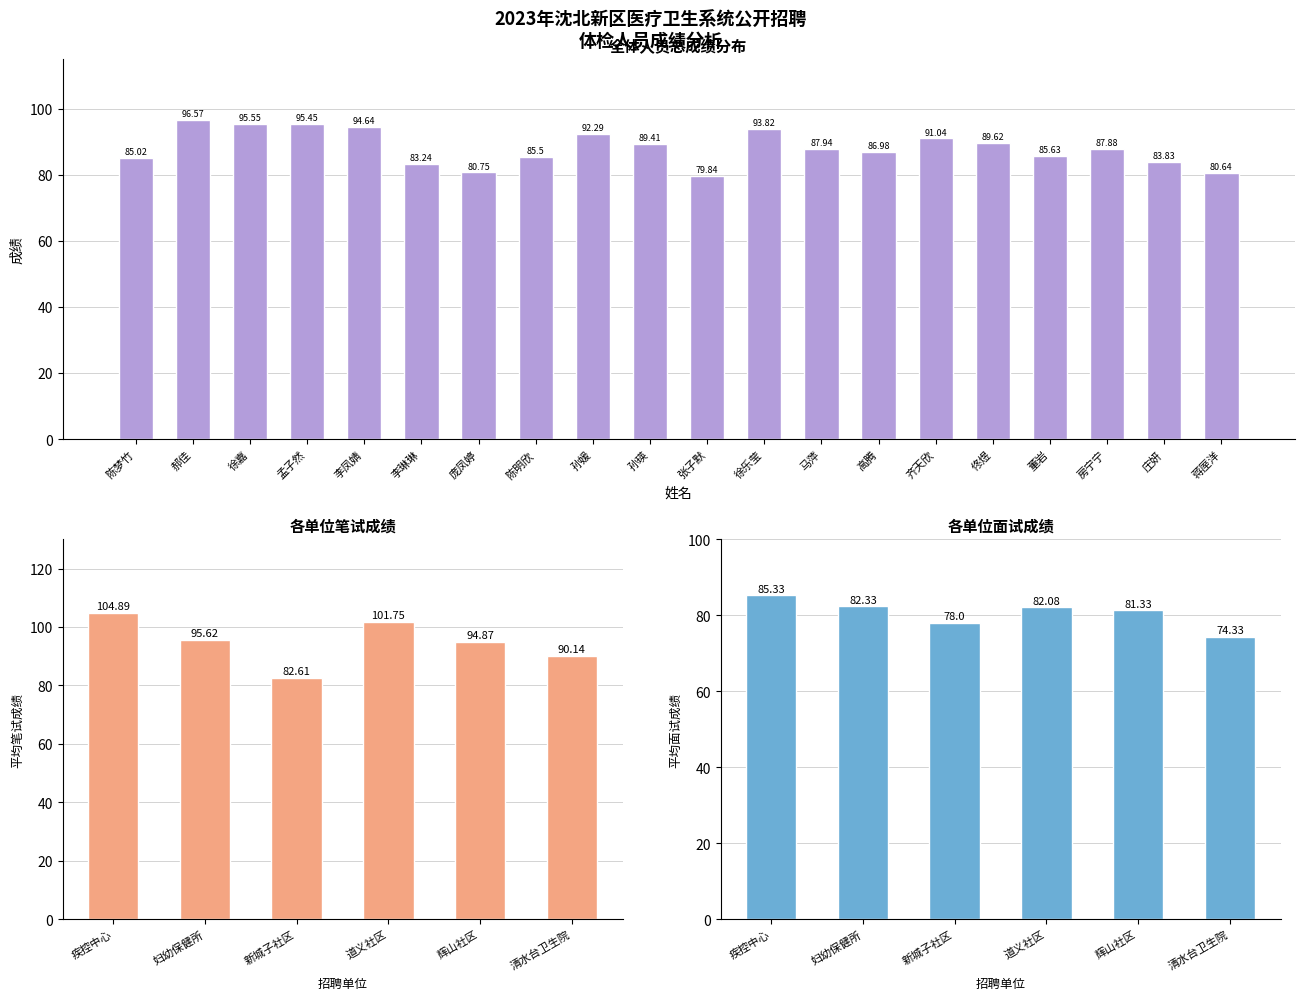

What are all the series names shown in the legend?

笔试成绩, 面试成绩, 总成绩